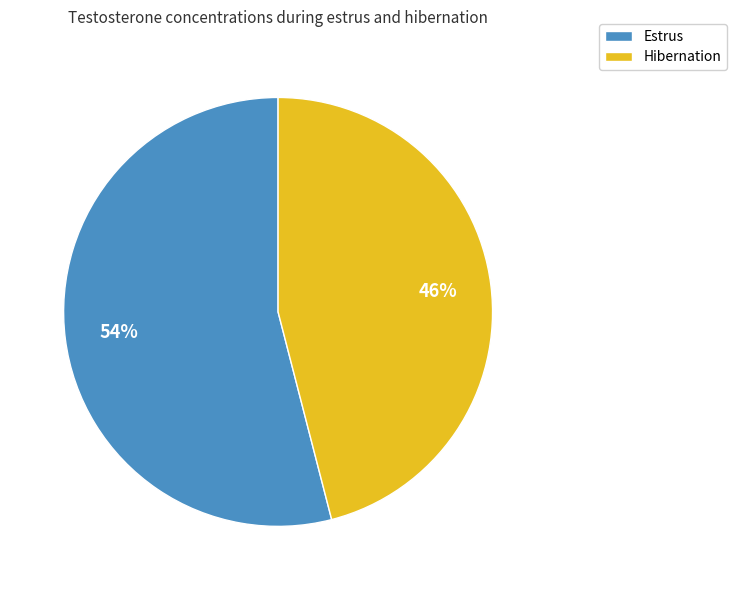

Which slice is the smallest?

Hibernation